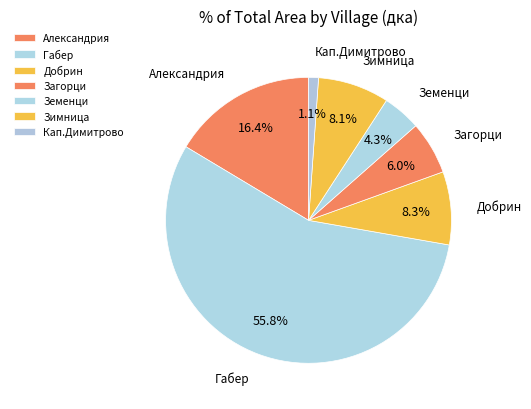

Which has a higher value, Габер or Загорци?

Габер